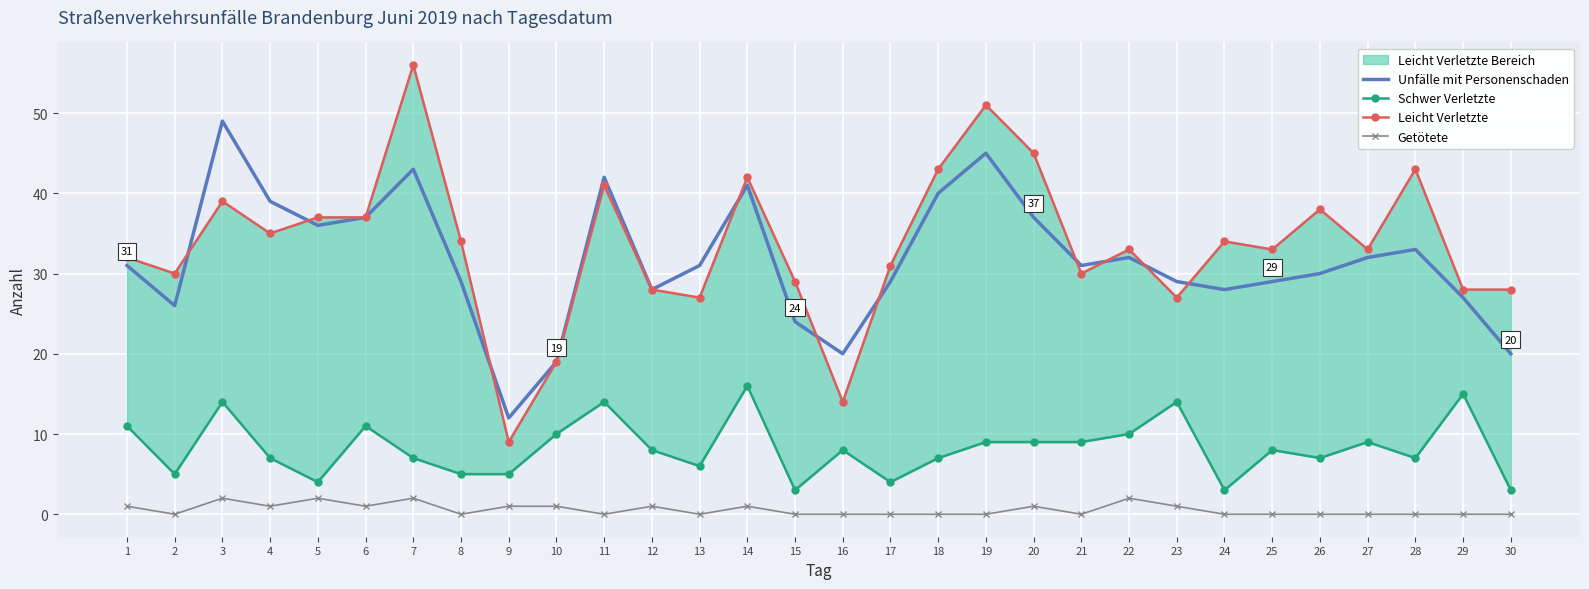

At which label does Leicht Verletzte first exceed 33?

3